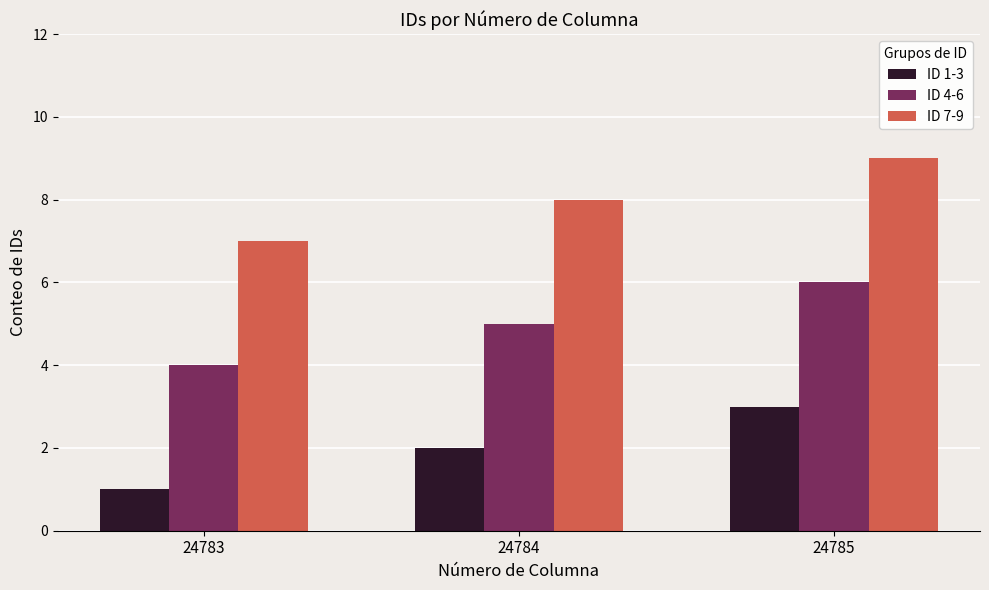

What is the maximum value shown in the chart?

9